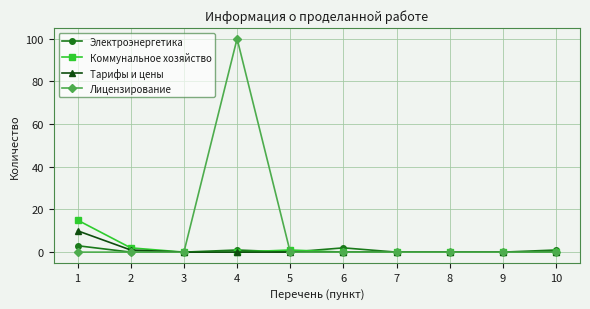

Which series has the widest spread of values?

Лицензирование